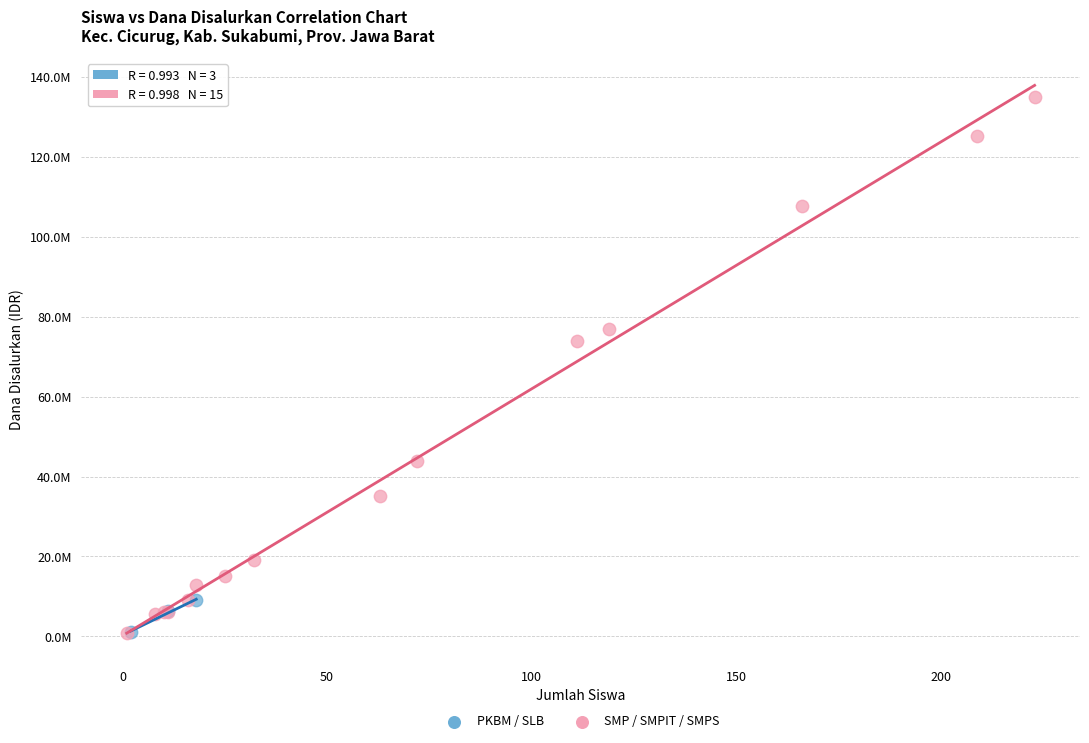

Which series contains the highest Y value?

SMP / SMPIT / SMPS